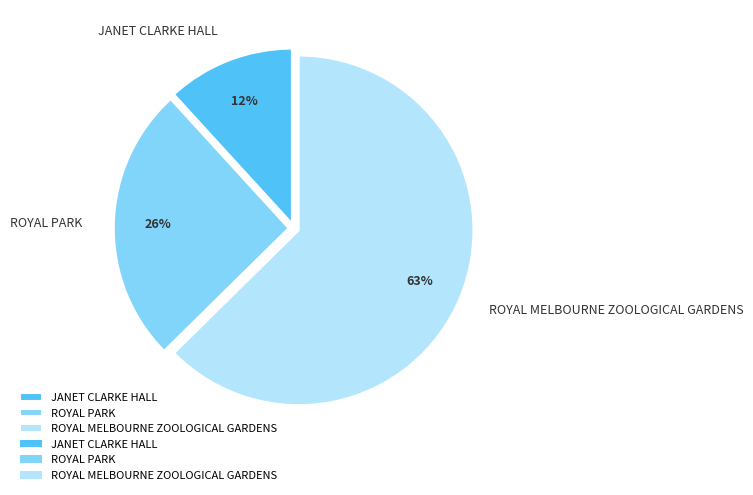

True or false: ROYAL MELBOURNE ZOOLOGICAL GARDENS accounts for 63% of the total.

True